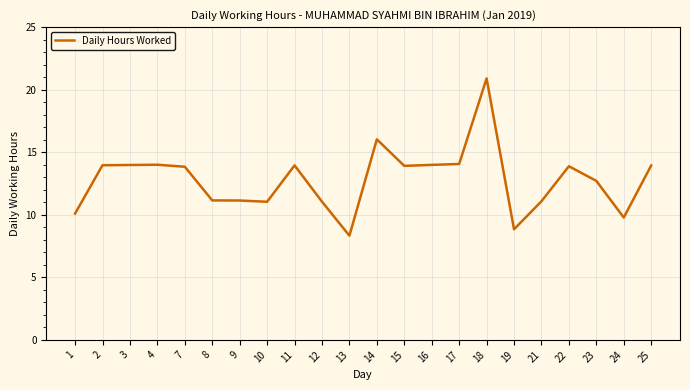

The chart shows a value of 9.8 at 24. True or false?

True